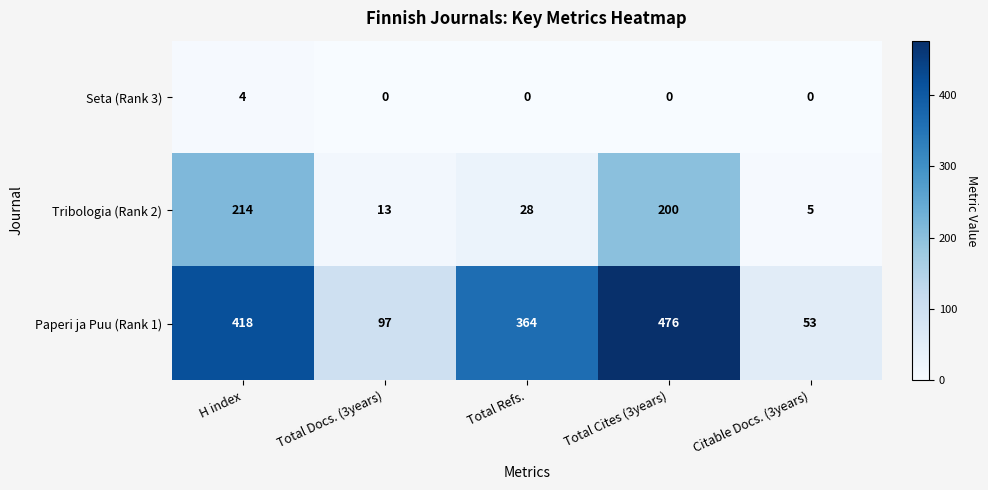

At which category is the sum across all series the highest?

Total Cites (3years)